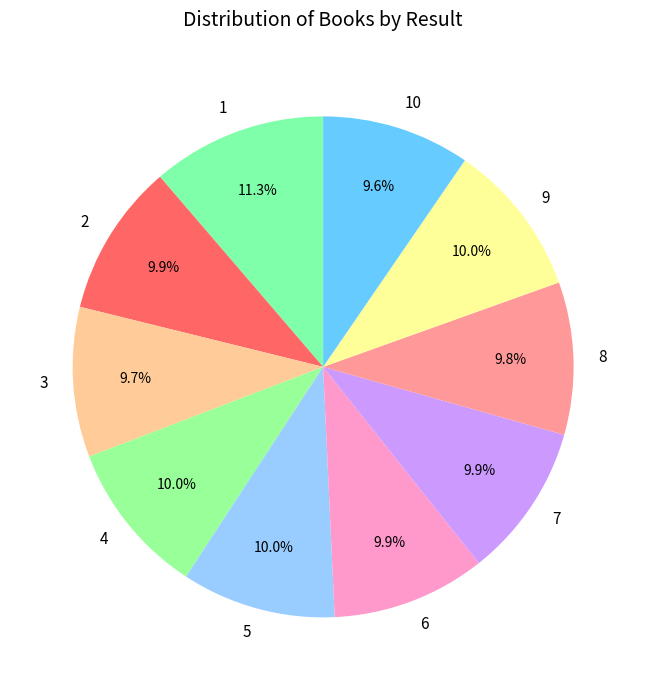

Is 7 the majority of the pie?

No